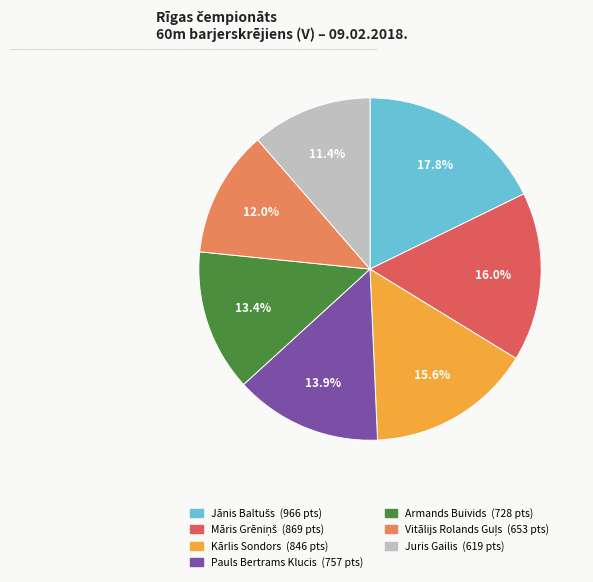

Which slice is the smallest?

Juris Gailis